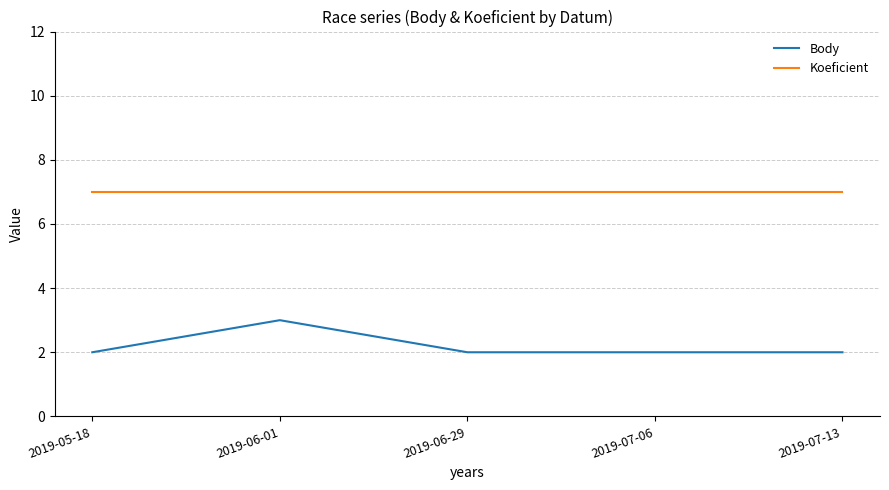

The Body series shows 1 at 2019-05-18. True or false?

False